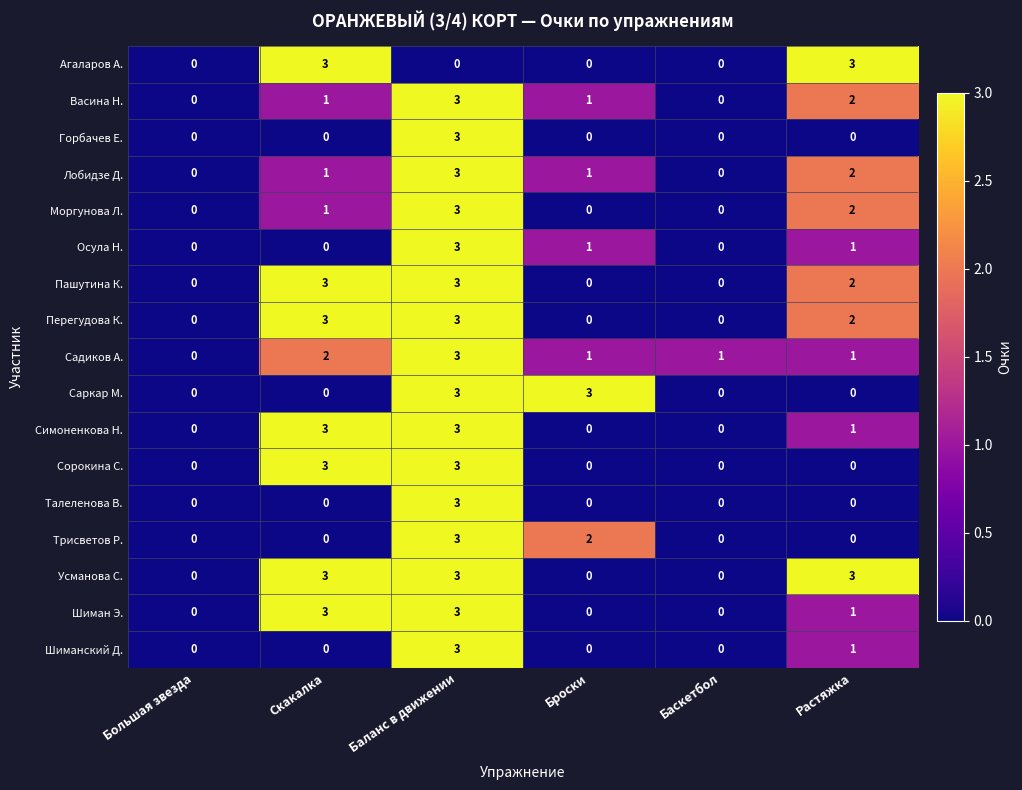

Is it true that Горбачев Е. equals 0 at Скакалка?

True